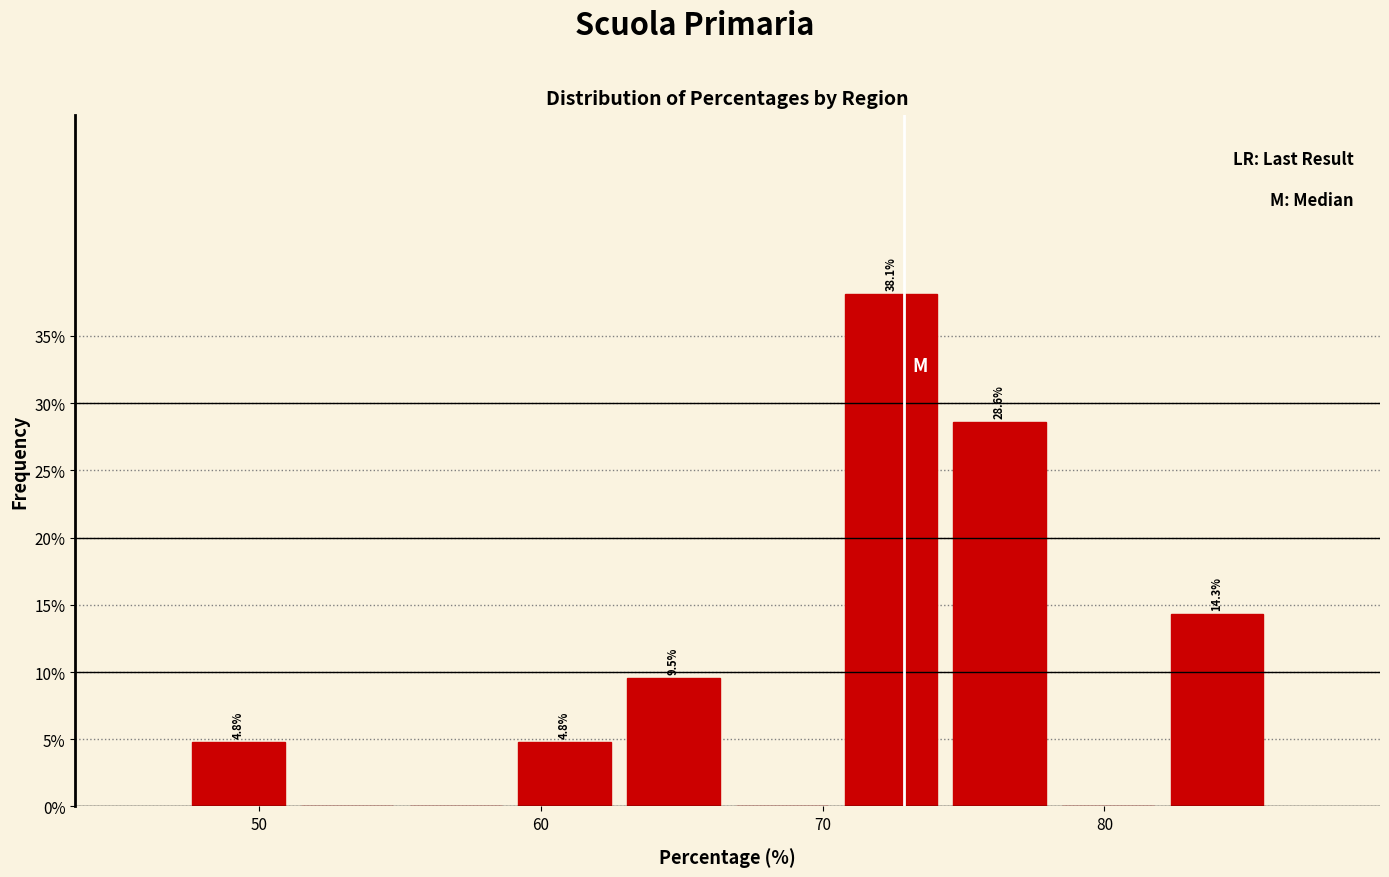

Around what value on the x-axis is the tallest bar? Give the approximate position of its centre, as read against the axis.

72